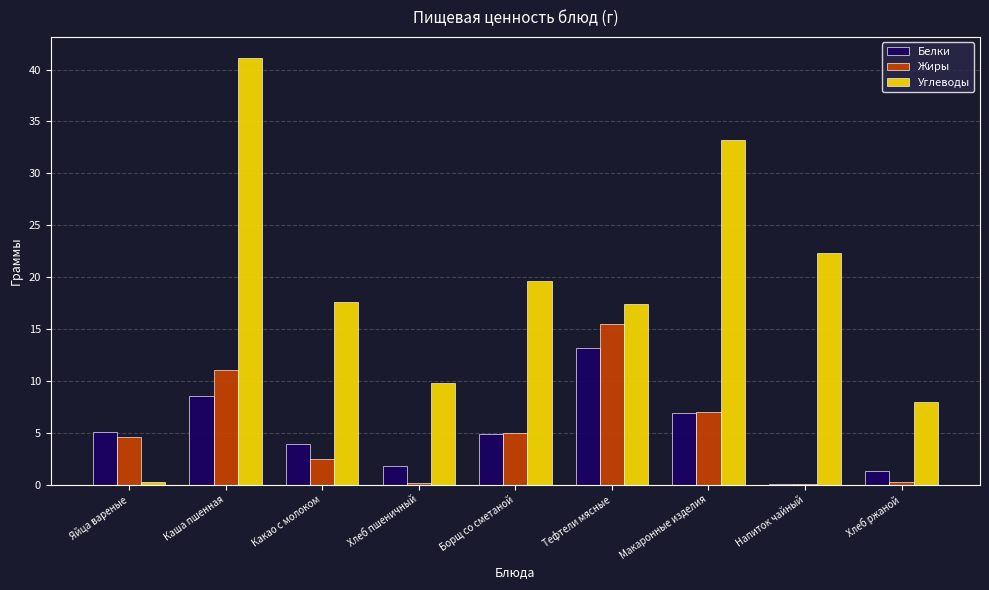

Are the bars horizontal?

No